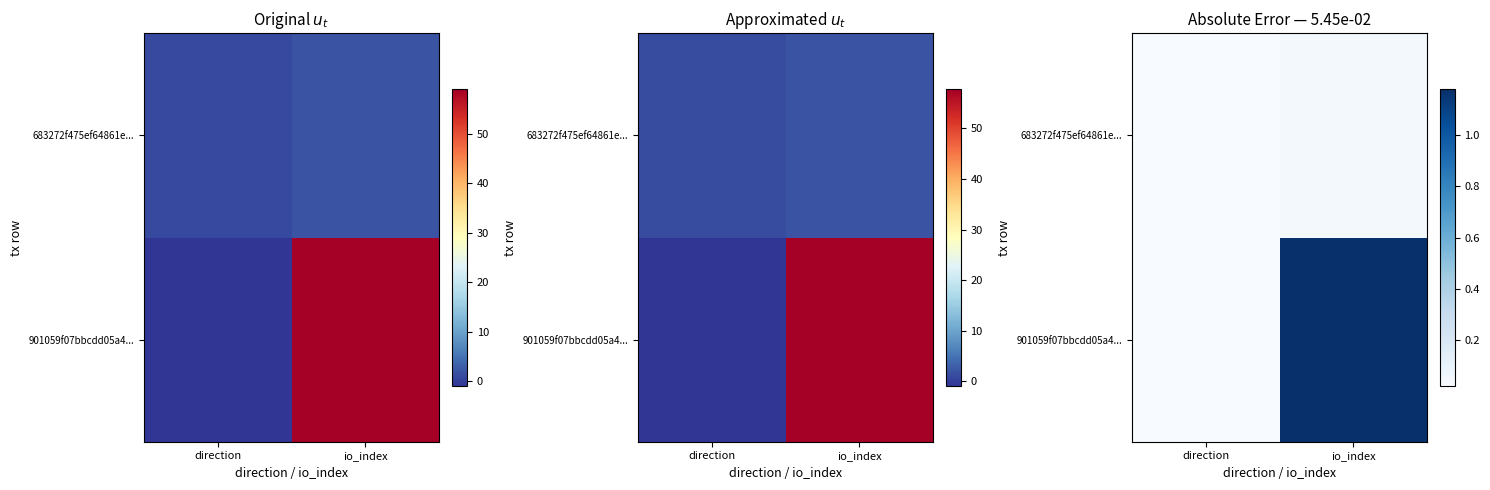

How many series are shown in this chart?

2